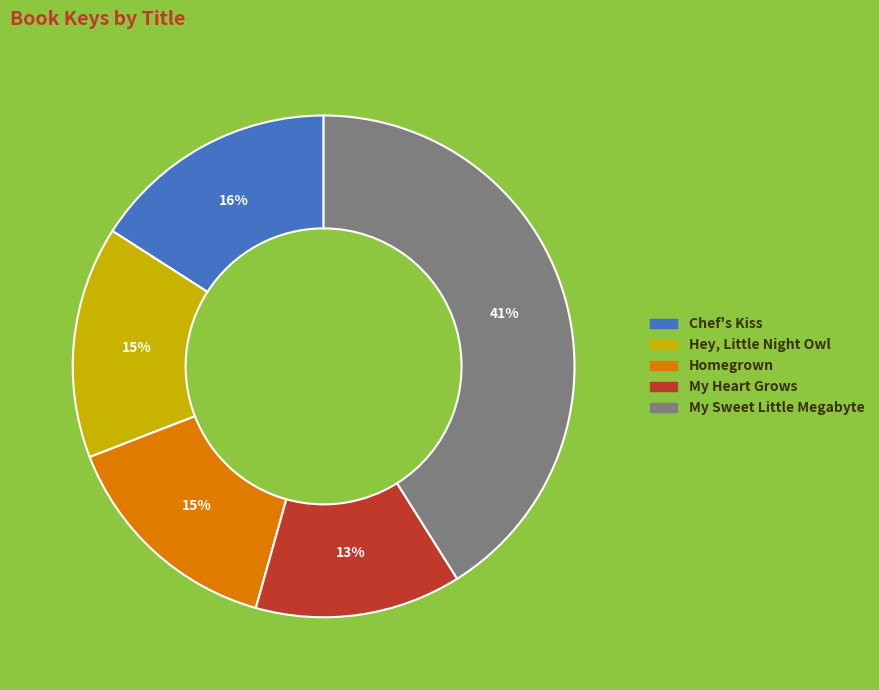

Between Hey, Little Night Owl and My Sweet Little Megabyte, which is larger?

My Sweet Little Megabyte